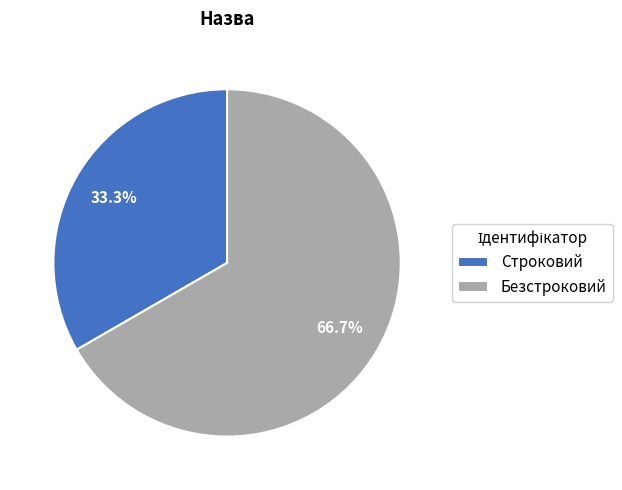

To the nearest percent, what is the difference between the Строковий and Безстроковий slice percentages?

33%